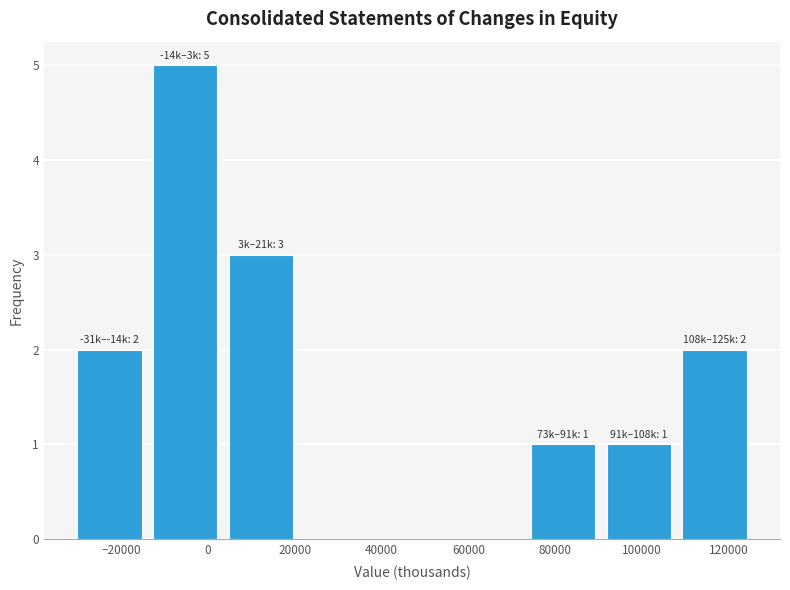

Over which range of the x-axis is the bar tallest?

-14000 to 4000